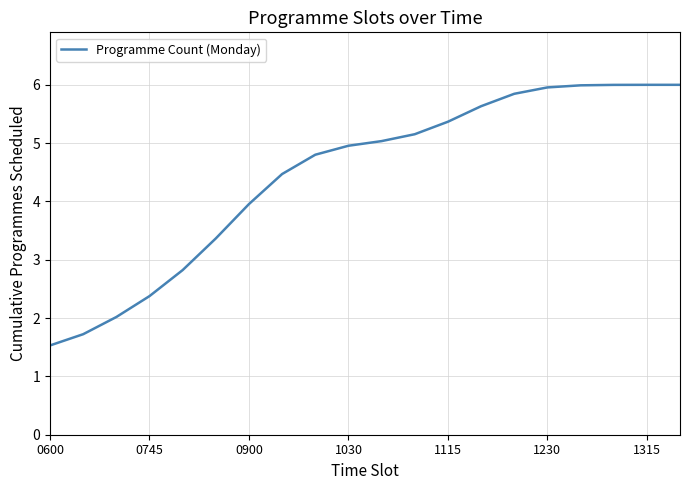

What is the maximum value shown in the chart?

6.0